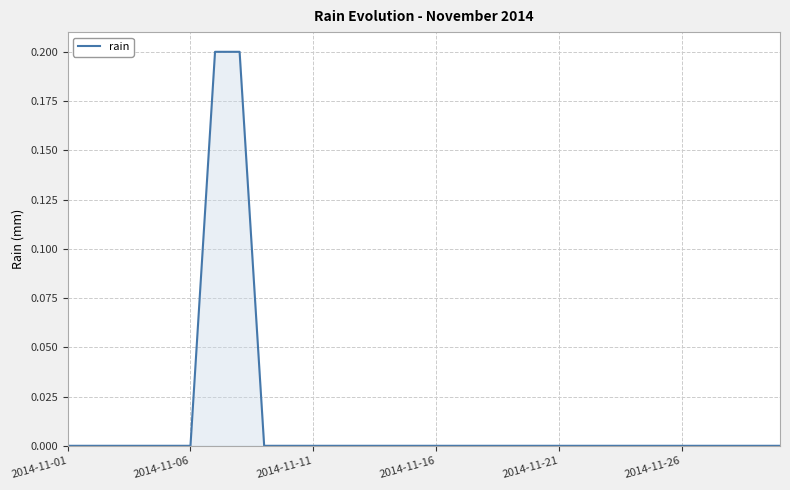

How many series are shown in this chart?

1